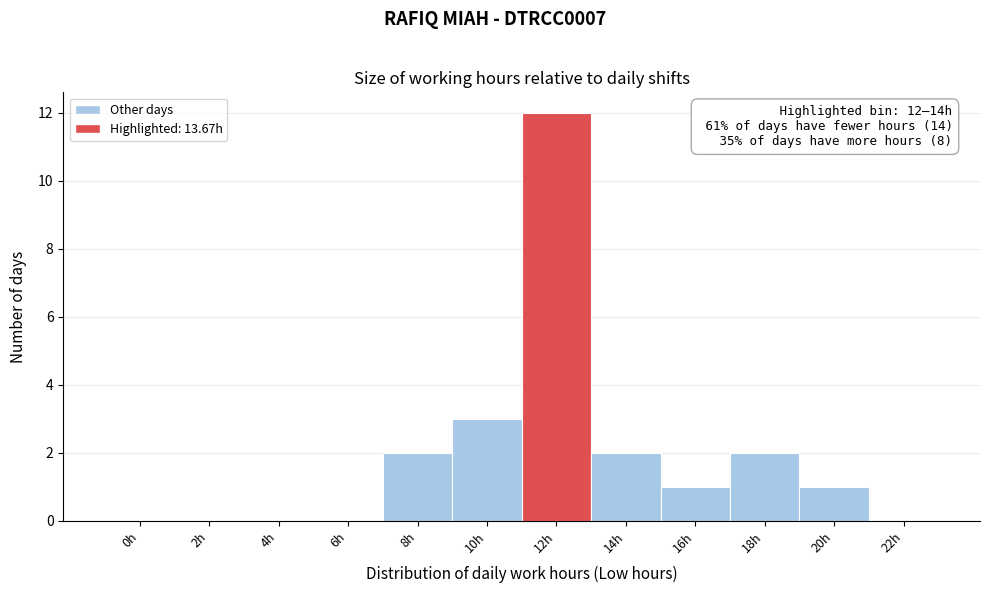

Reading right to left, what are all the values shown in this chart?

22h=0	20h=1	18h=2	16h=1	14h=2	12h=12	10h=3	8h=2	6h=0	4h=0	2h=0	0h=0